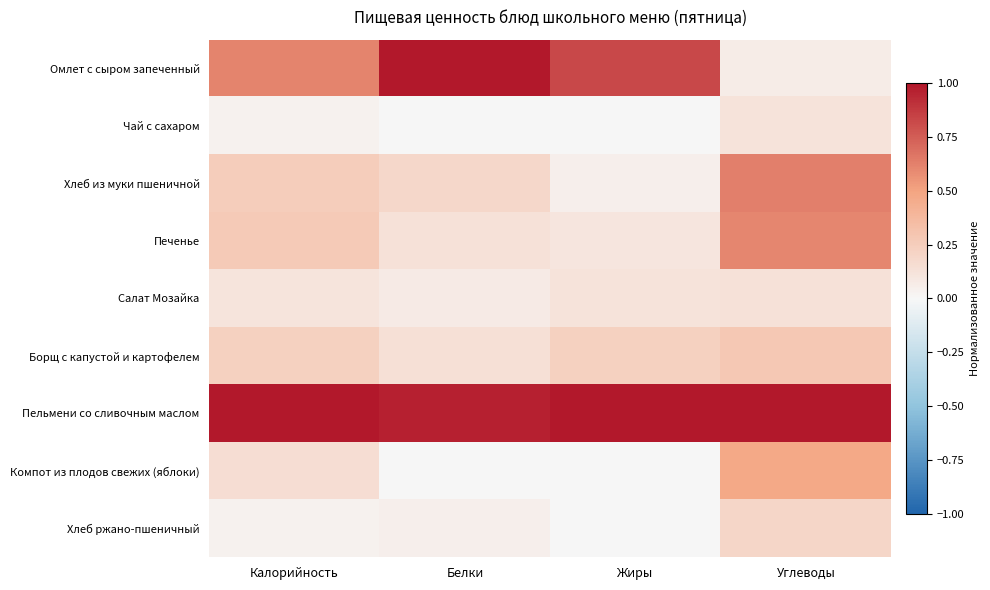

At which category is the sum across all series the highest?

Углеводы